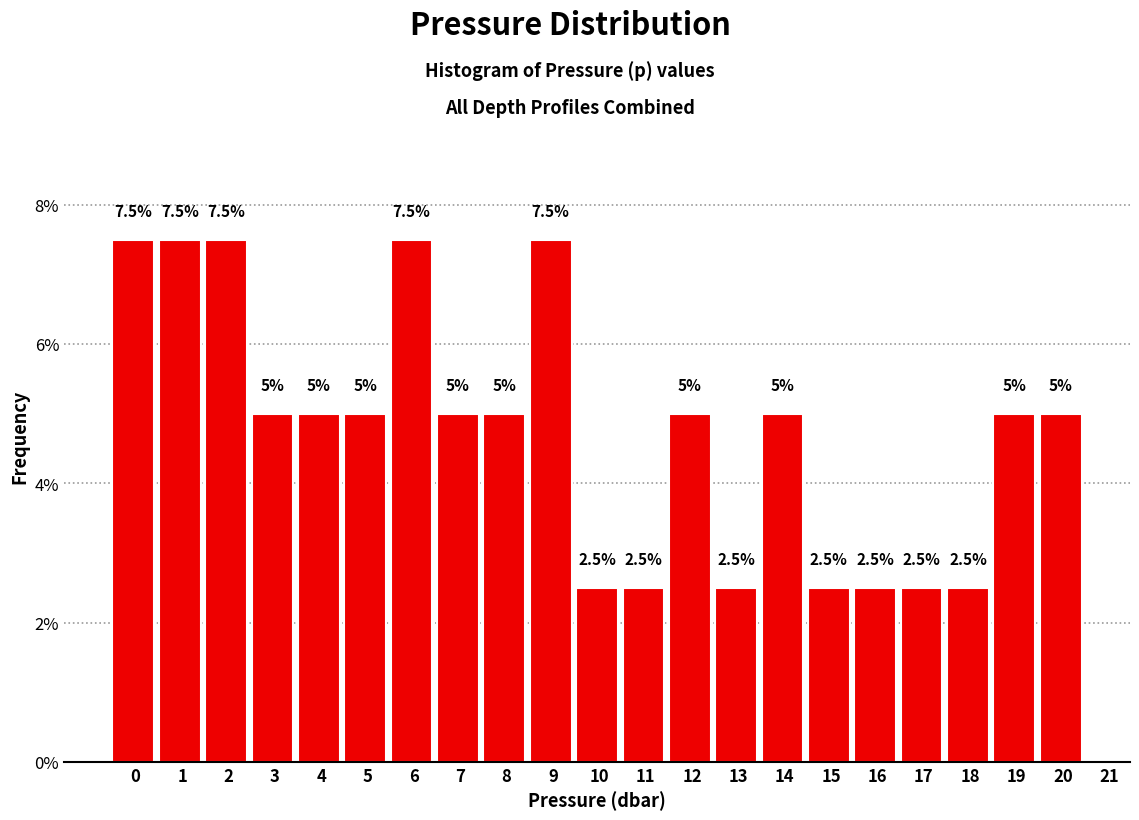

Reading left to right, extract all data points from this chart.

7.5	7.5	7.5	5.0	5.0	5.0	7.5	5.0	5.0	7.5	2.5	2.5	5.0	2.5	5.0	2.5	2.5	2.5	2.5	5.0	5.0